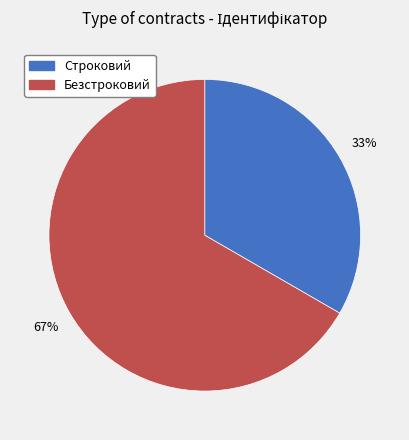

Which slice is the smallest?

Строковий